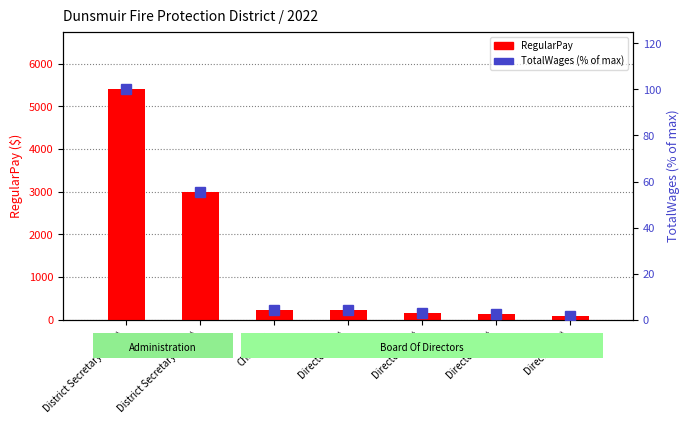

At District Secretary (5400), list the series in order from largest to smallest.

RegularPay, TotalWages (% of max)